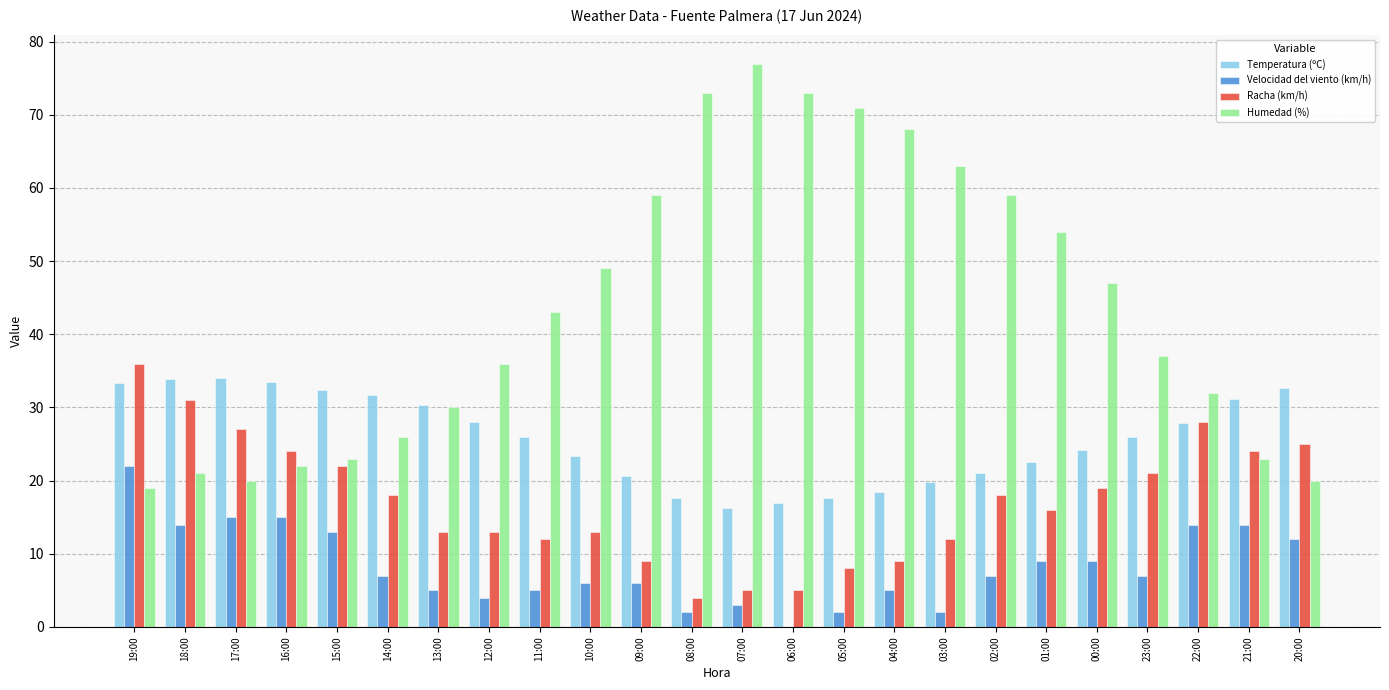

What is the highest value of the Racha (km/h) series?

36.0